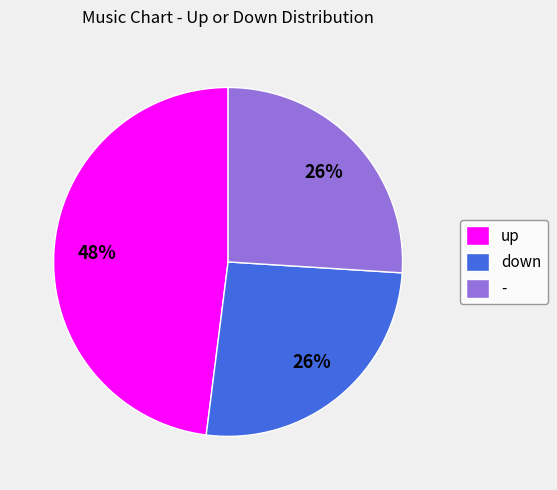

Is it true that up is 48% of the pie?

True